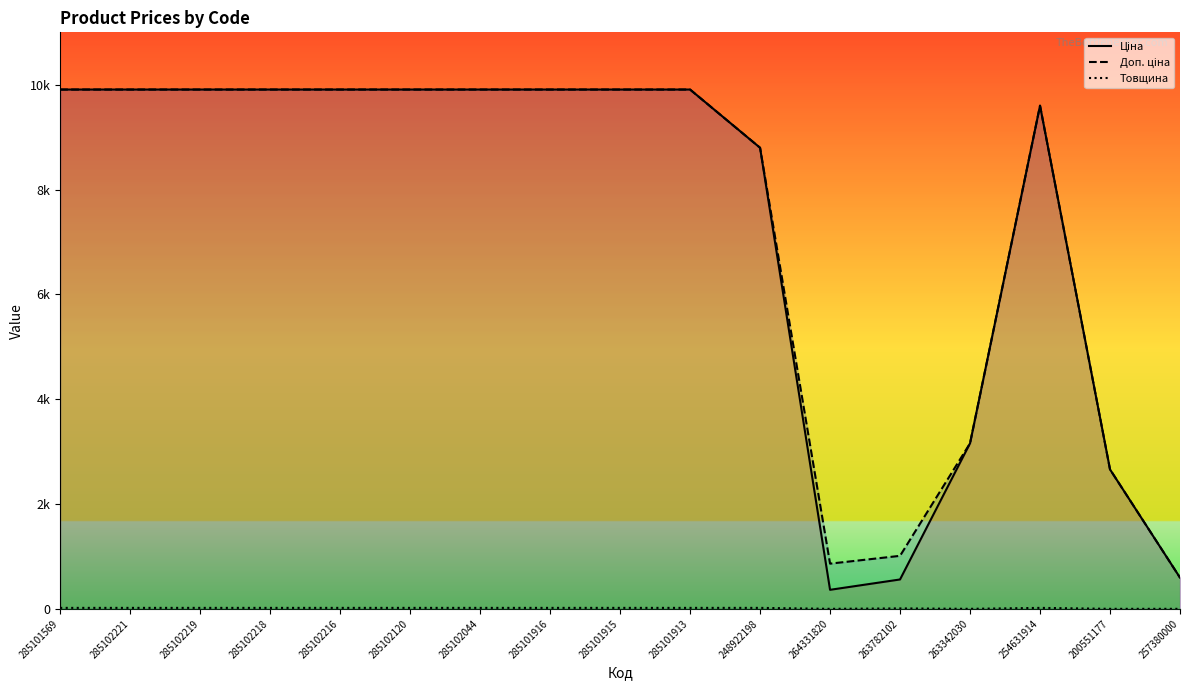

What is the label of the 7th point from the left?

285102044